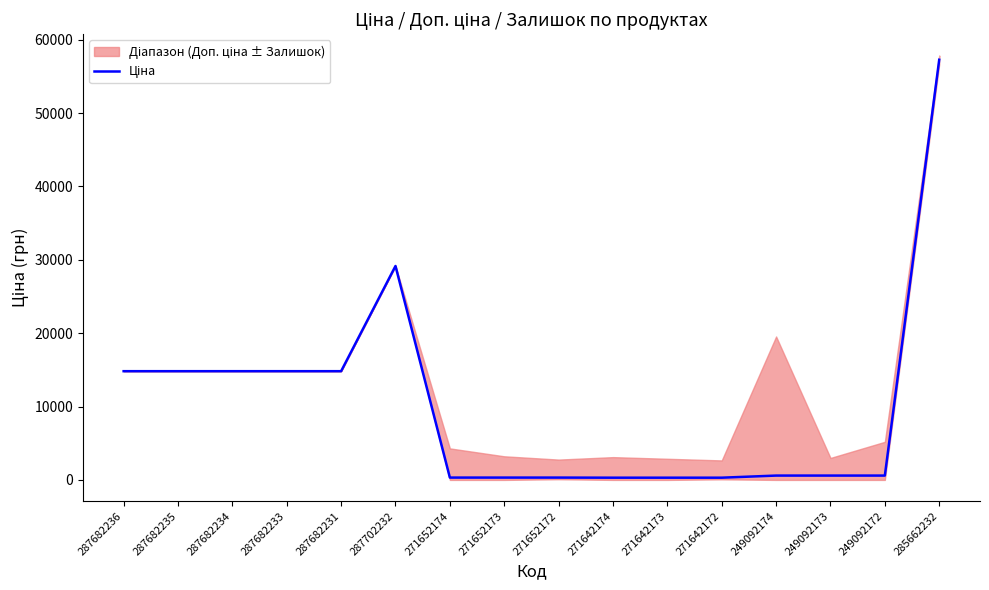

What position from the right is 285662232?

1